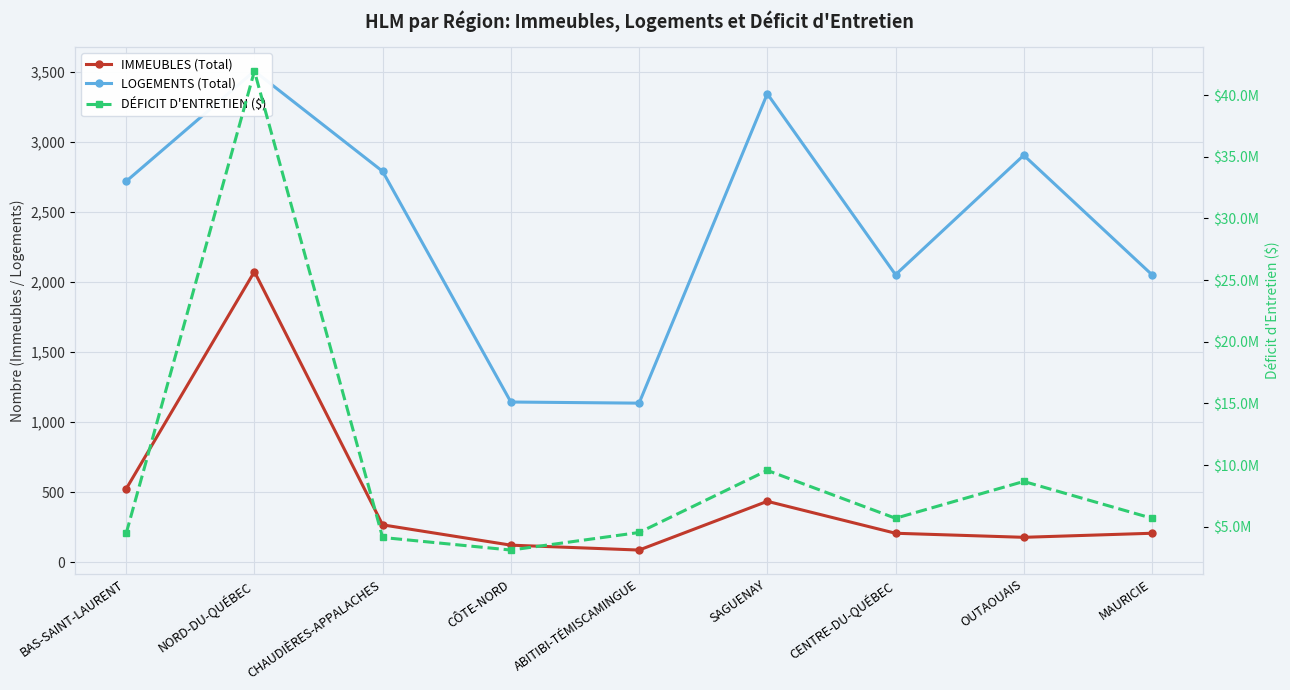

List the series in order of their peak value, lowest first.

IMMEUBLES (Total), LOGEMENTS (Total), DÉFICIT D'ENTRETIEN ($)